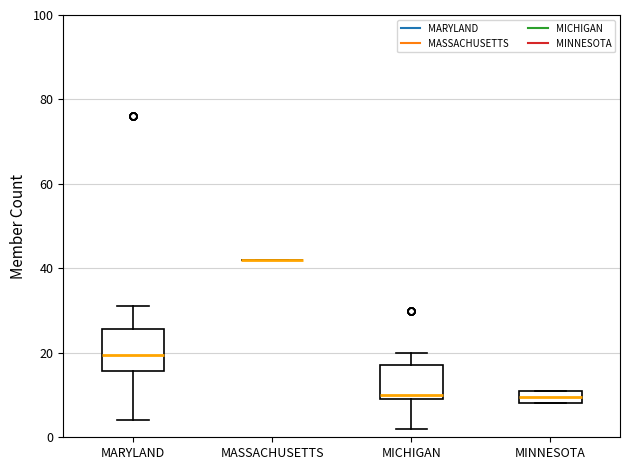

Reading left to right, transcribe this box plot: for each box, give where its median line is, the range the box spans, and where its two whiskers end, as read against the y-axis. The values are not printed on the chart, so give them approximately, as read against the axis.

MARYLAND: median 20, box 16 to 26, whiskers 4 to 32
MASSACHUSETTS: box collapsed to a line at 42, whiskers 42 to 42
MICHIGAN: median 10 (just above the box's lower edge), box 10 to 18, whiskers 2 to 20
MINNESOTA: median 10, box 8 to 12, whiskers 8 to 12